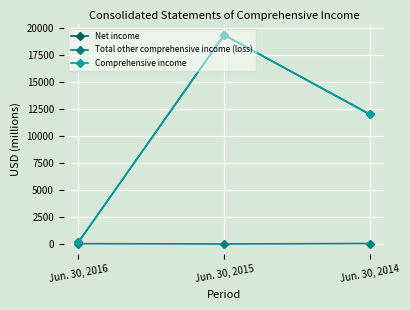

How many distinct data groups are displayed?

3